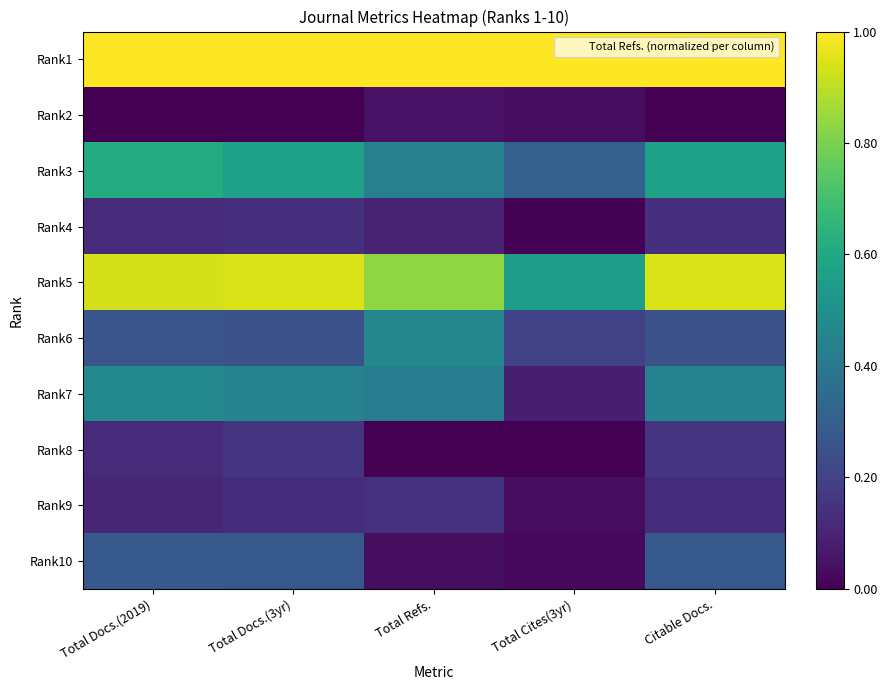

Which has a higher value, Total Refs. or Total Docs.(2019)?

Total Refs.